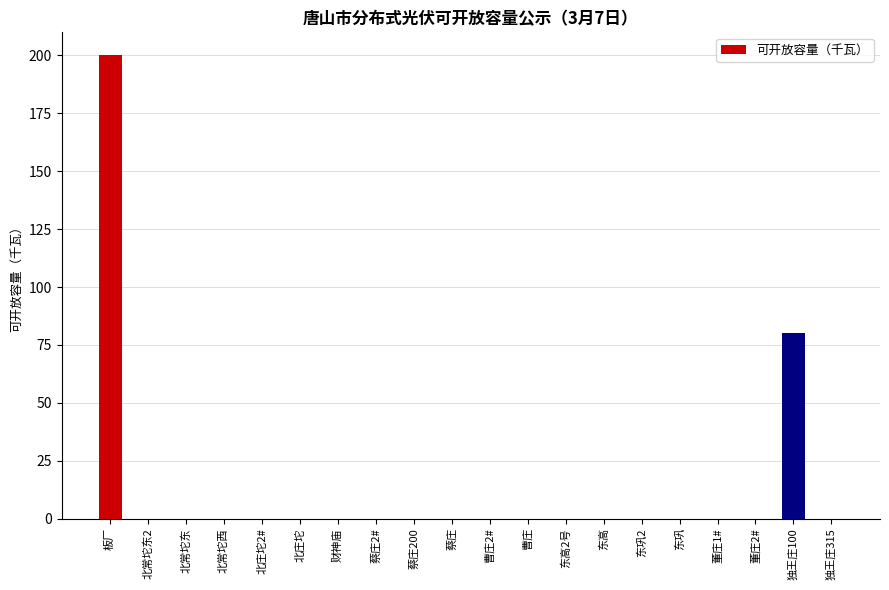

At which label is the value closest to 100?

独王庄100